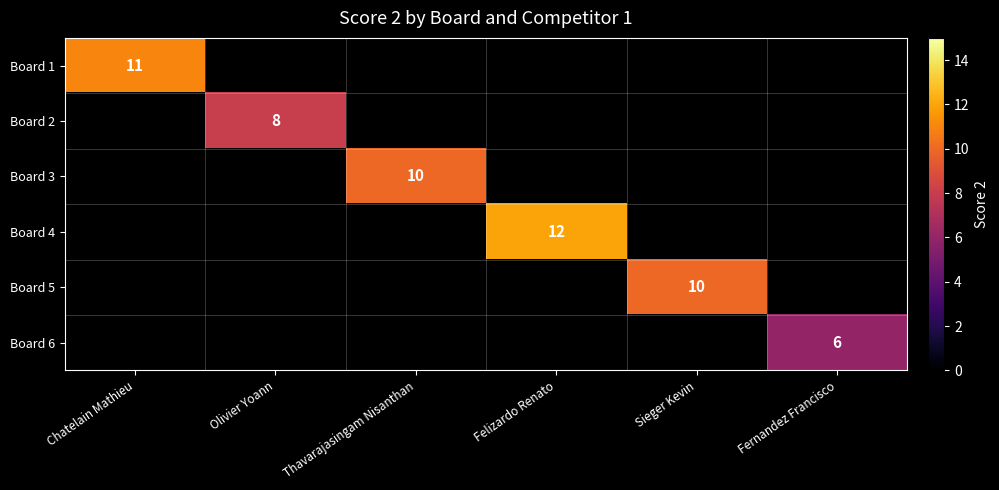

The Board 1 series shows 15 at Chatelain Mathieu. True or false?

False